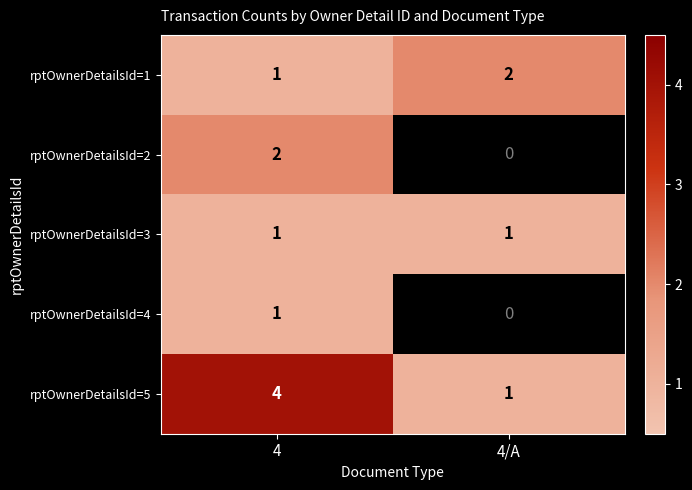

Count the number of data series in this chart.

5